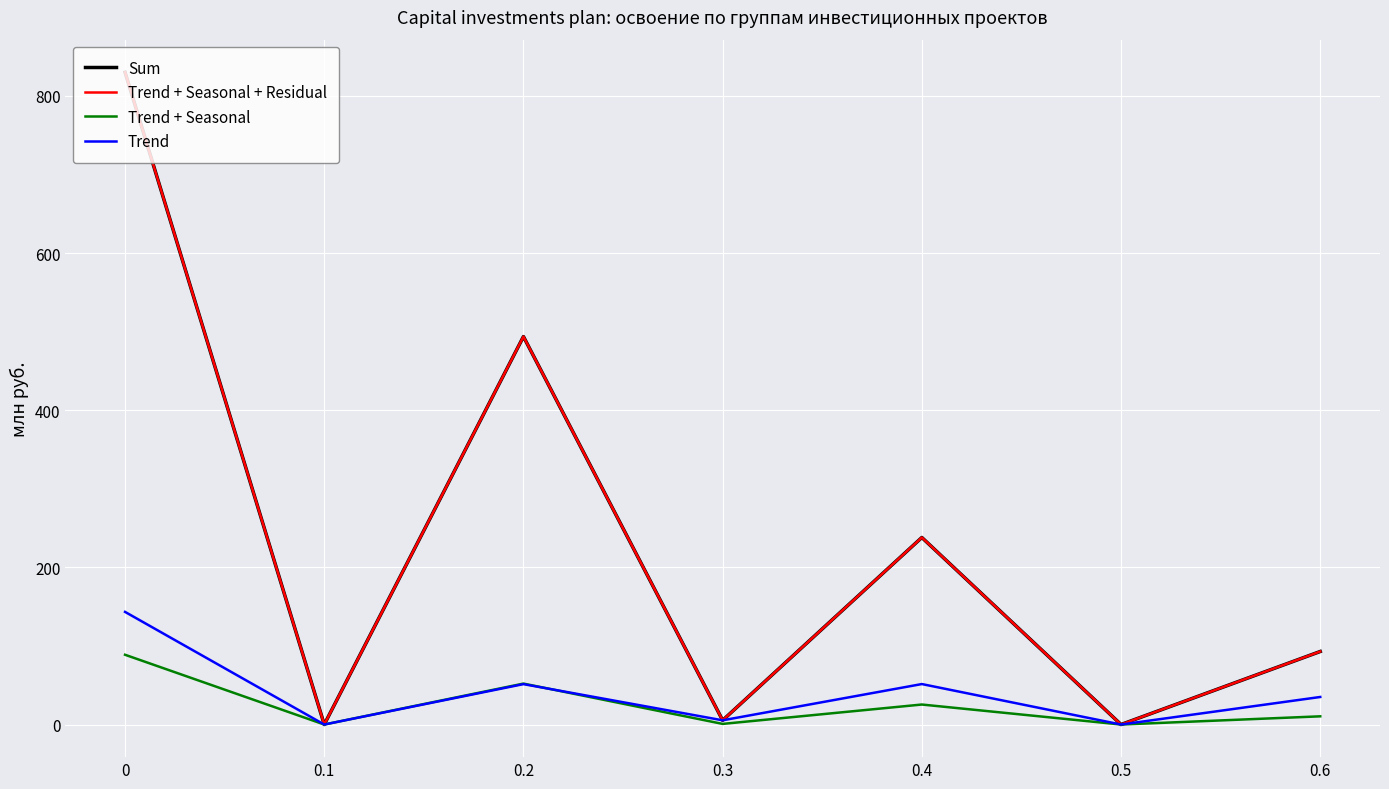

Which has a higher value, 0.4 or 0.5?

0.4